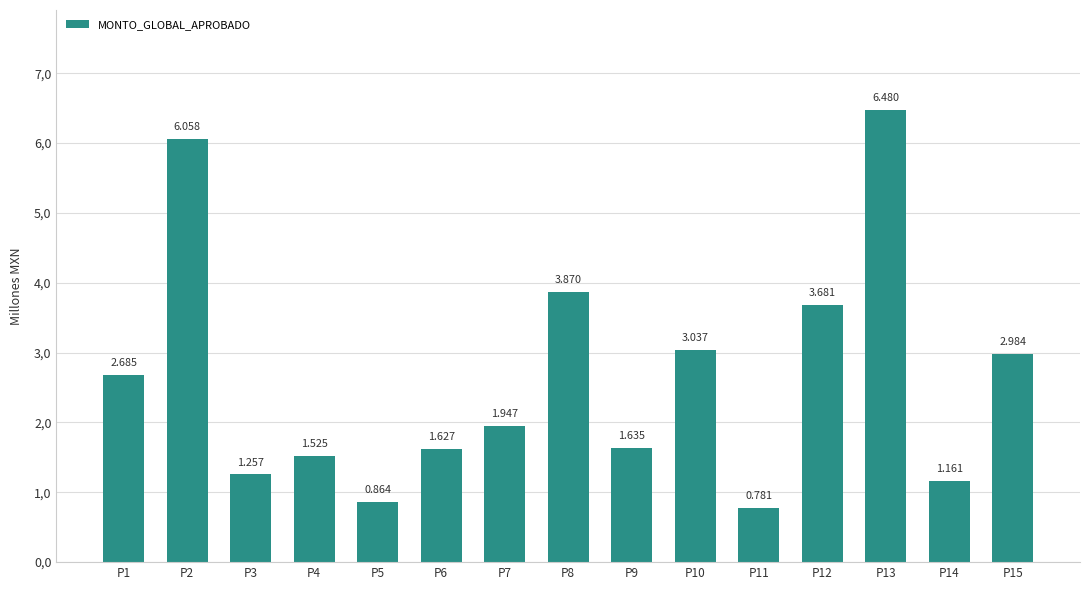

Are the bars horizontal?

No